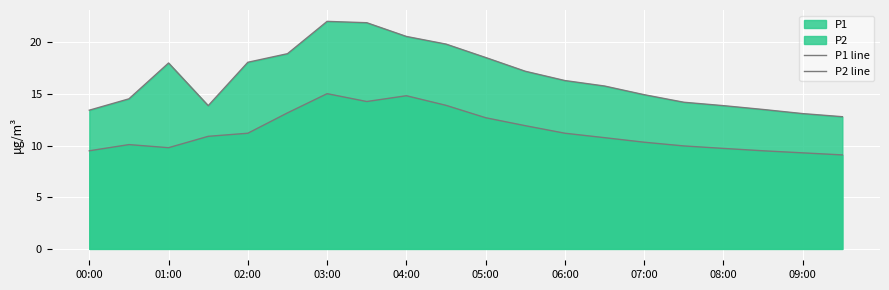

What is the difference between the maximum and second lowest values in the P1 line series?

8.9